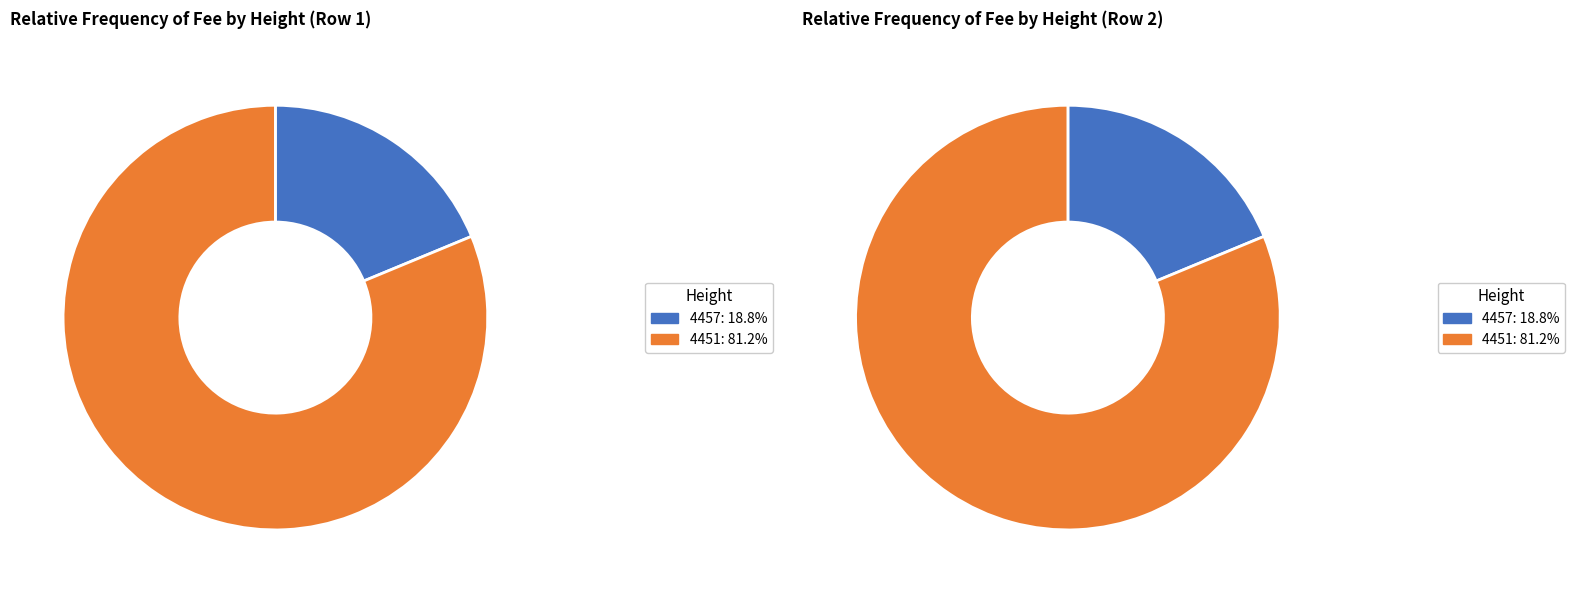

To the nearest percent, what is the average slice percentage?

50%